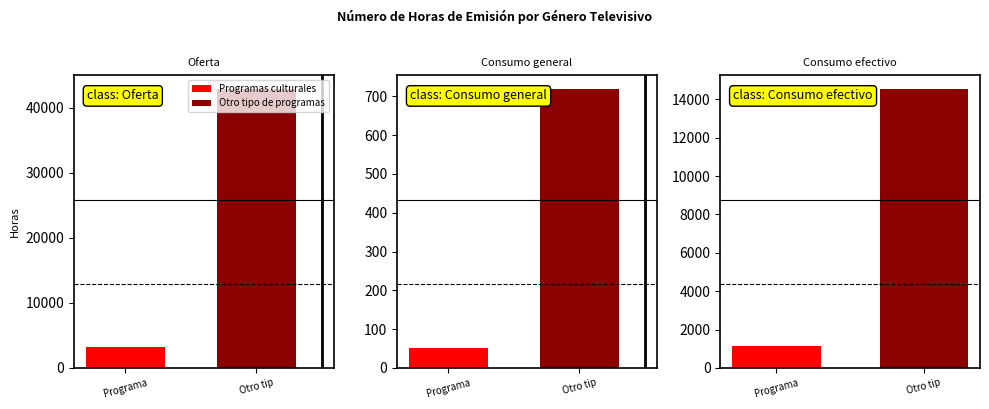

At Oferta, list the series in order from largest to smallest.

Otro tipo de programas, Programas culturales